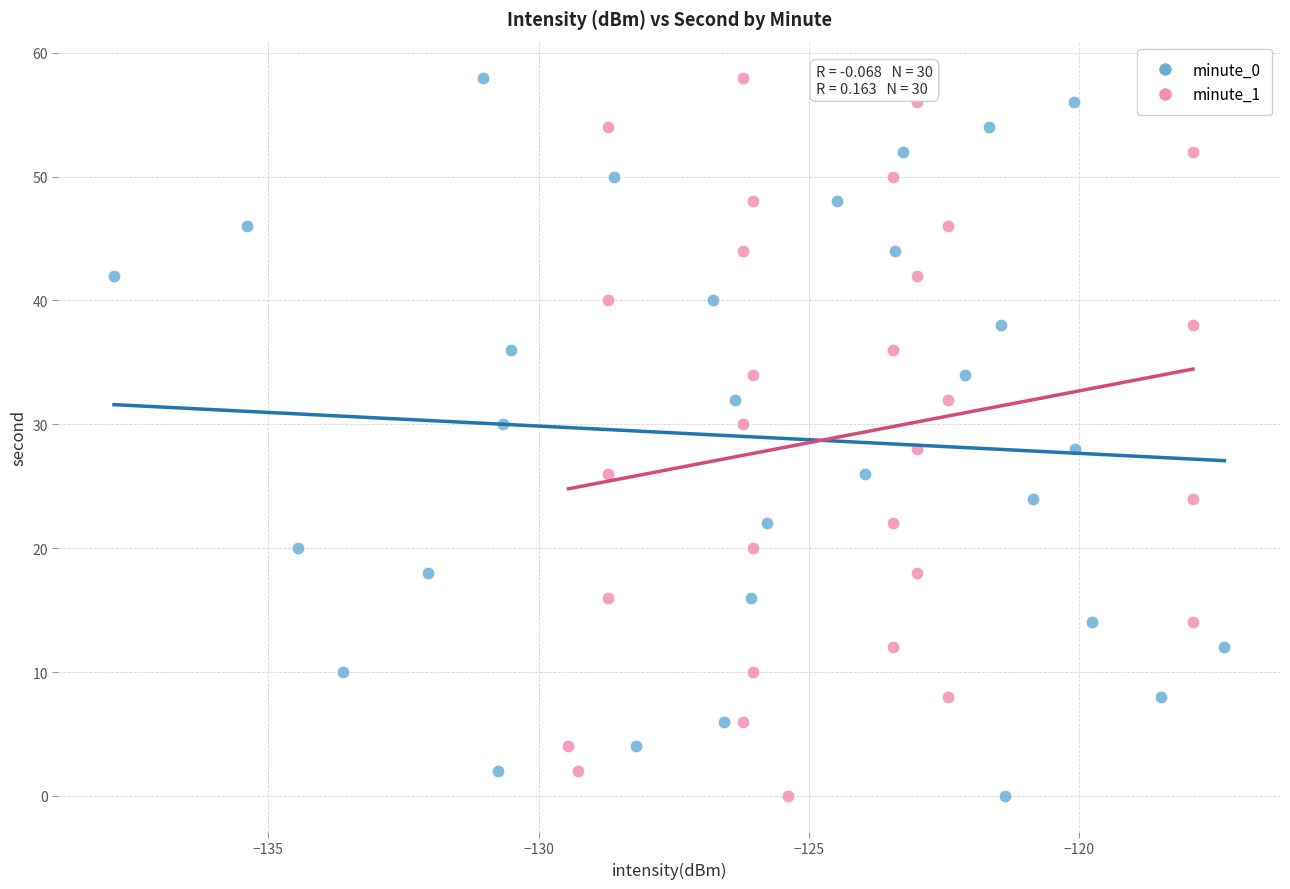

What are all the series names shown in the legend?

minute_0, minute_1